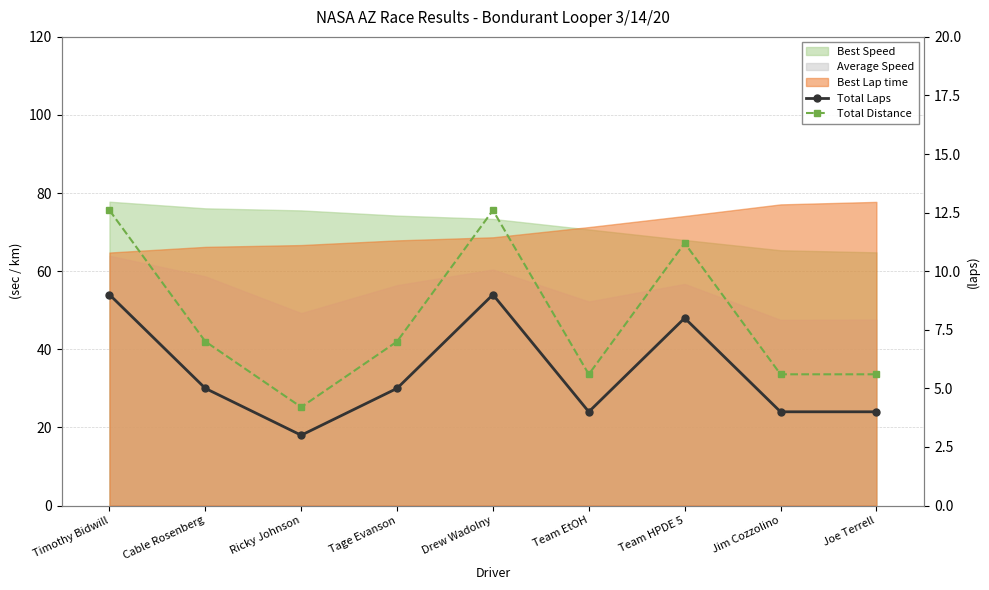

At which label is Total Laps closest to 6?

Cable Rosenberg